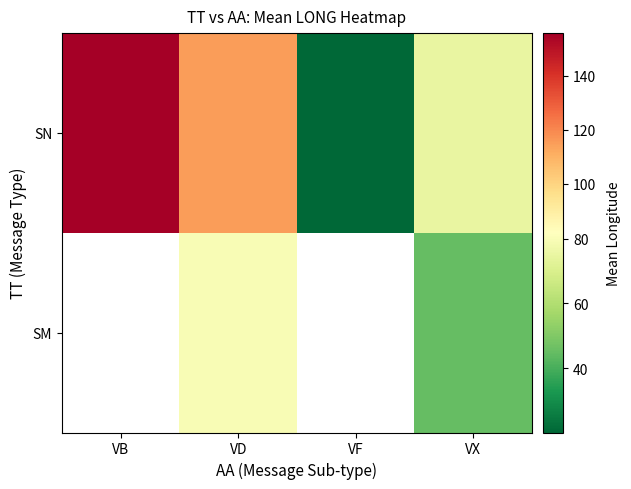

Is the value of SM at VF greater than the value of SN at VF?

No